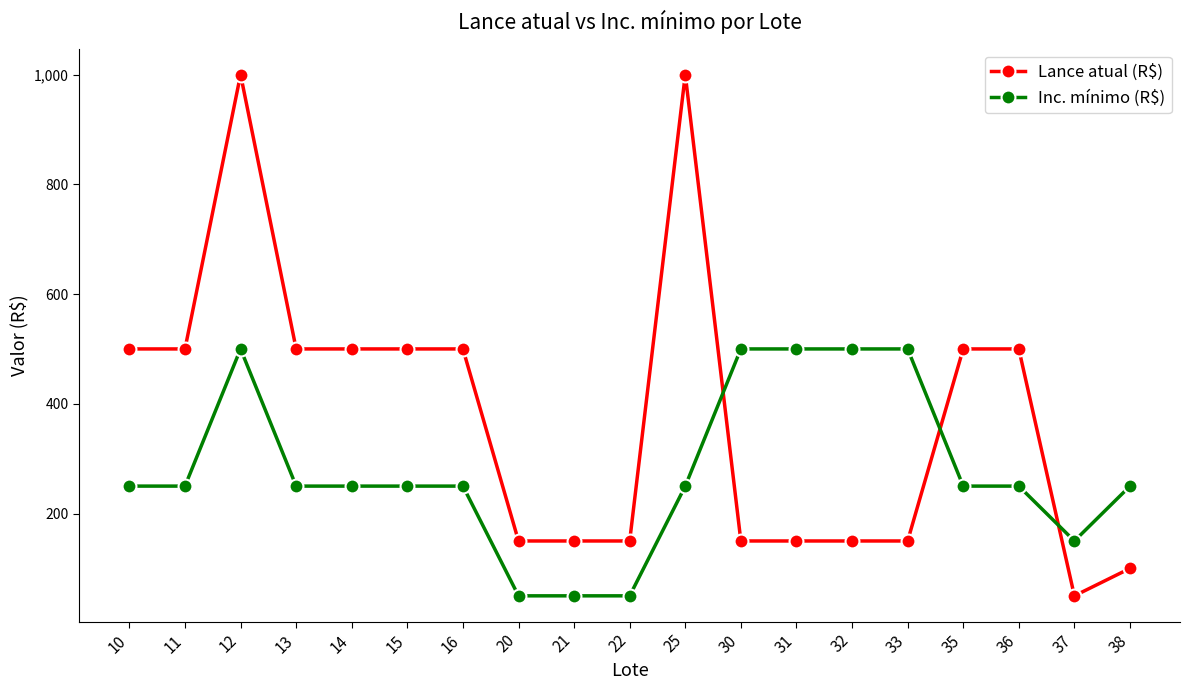

What is the difference between the maximum and second lowest values in the Lance atual (R$) series?

900